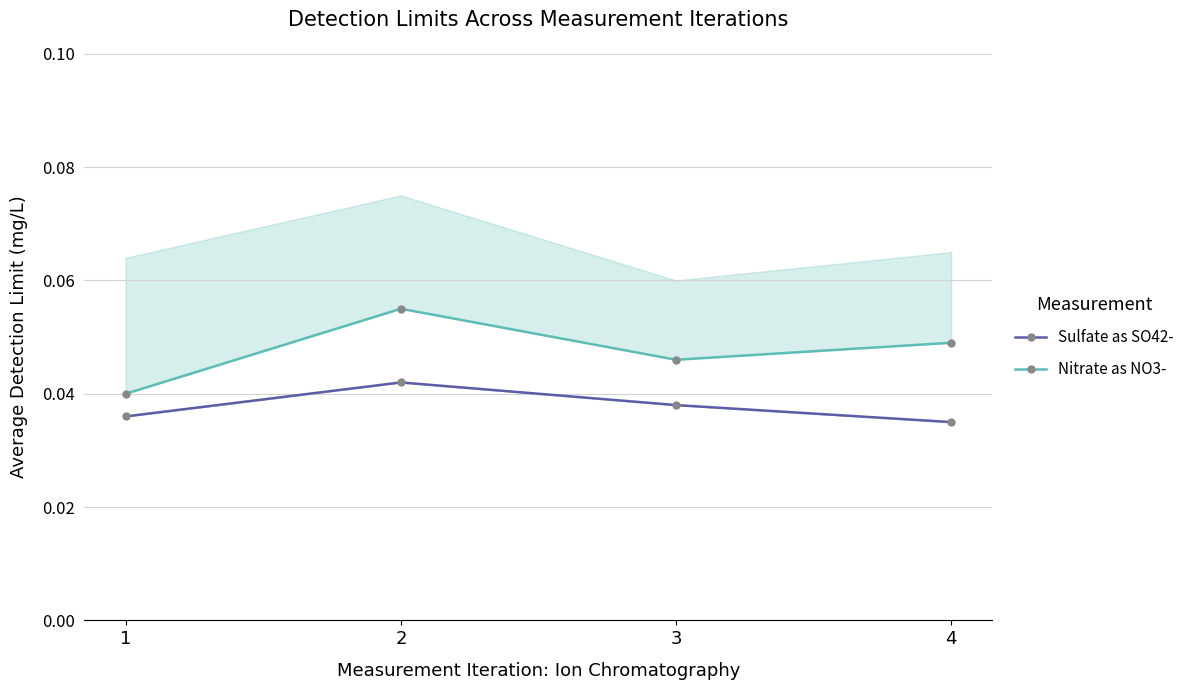

Which series changed the most between 1 and 2?

Nitrate as NO3-